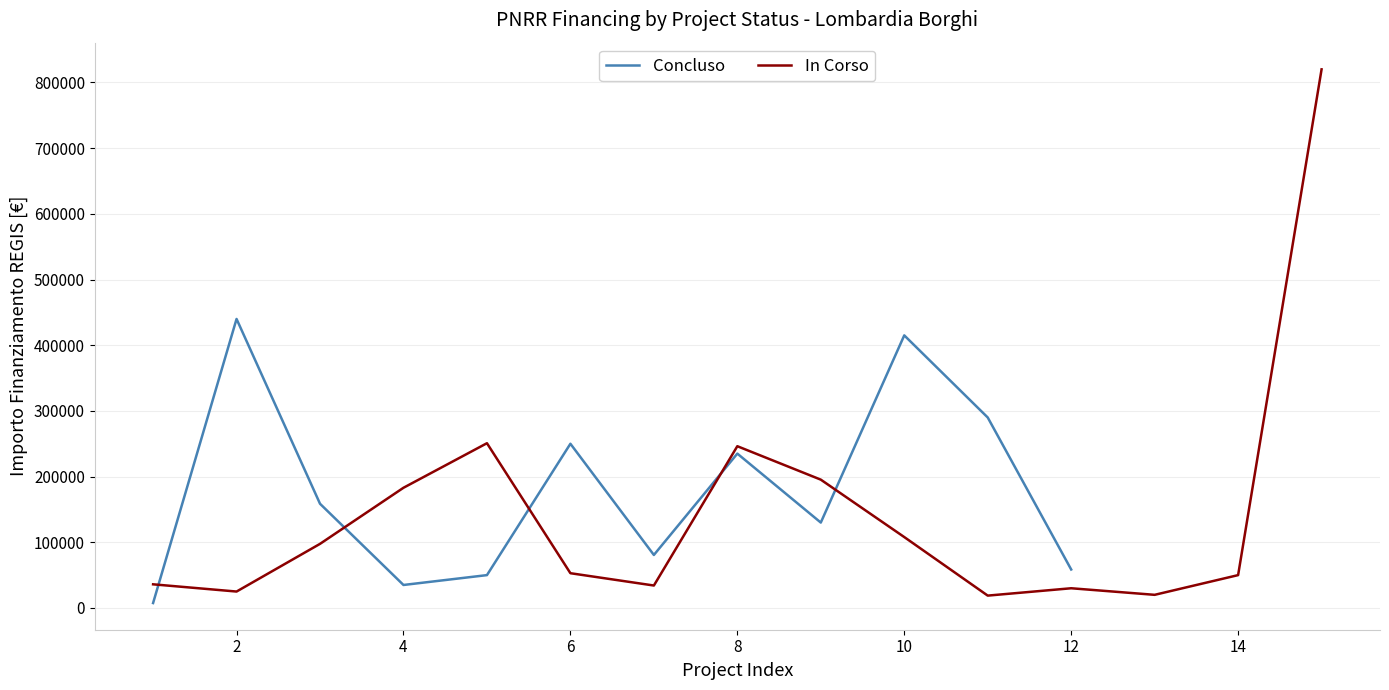

What is the value of the 9th point from the left?

130000.0